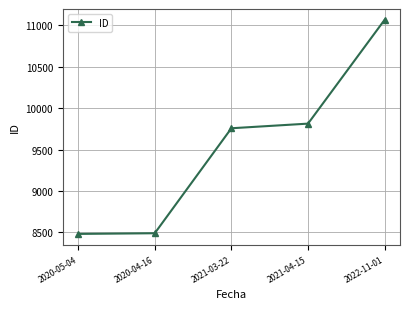

What is the value of the 4th point from the left?

9813